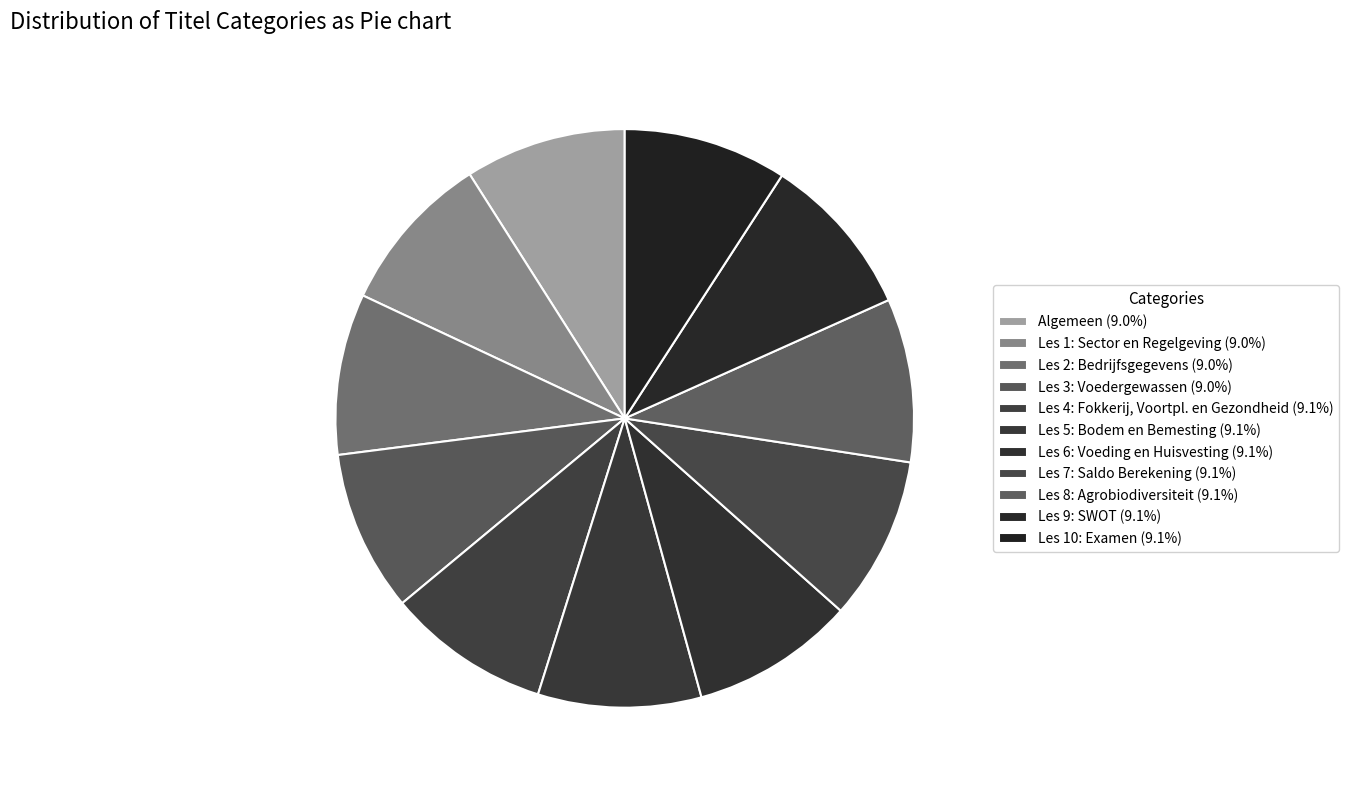

How many segments does this pie chart have?

11